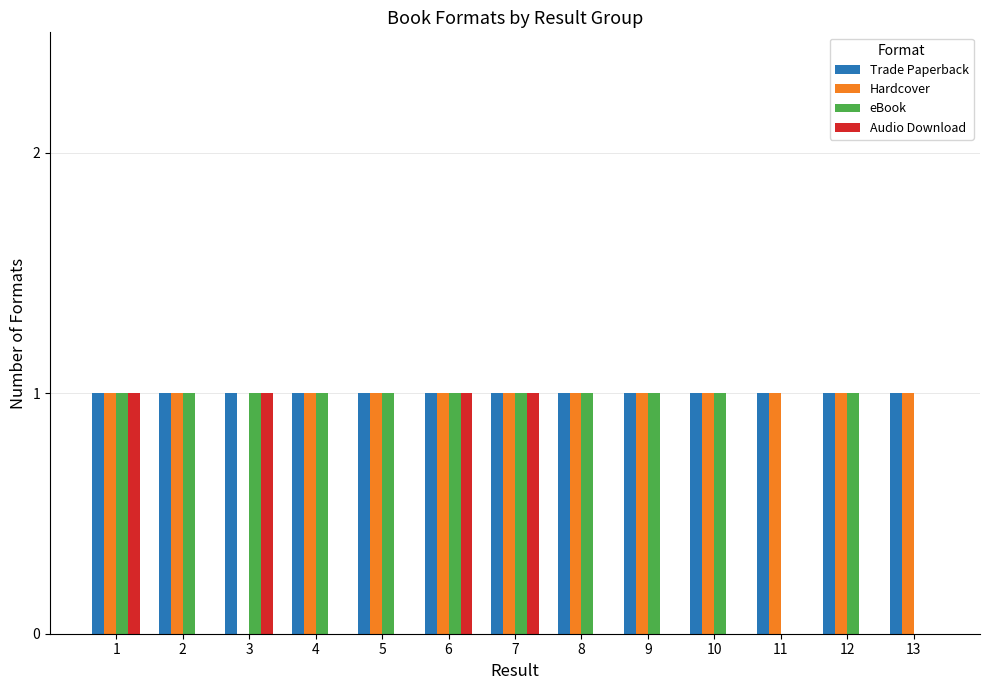

How many distinct data groups are displayed?

4